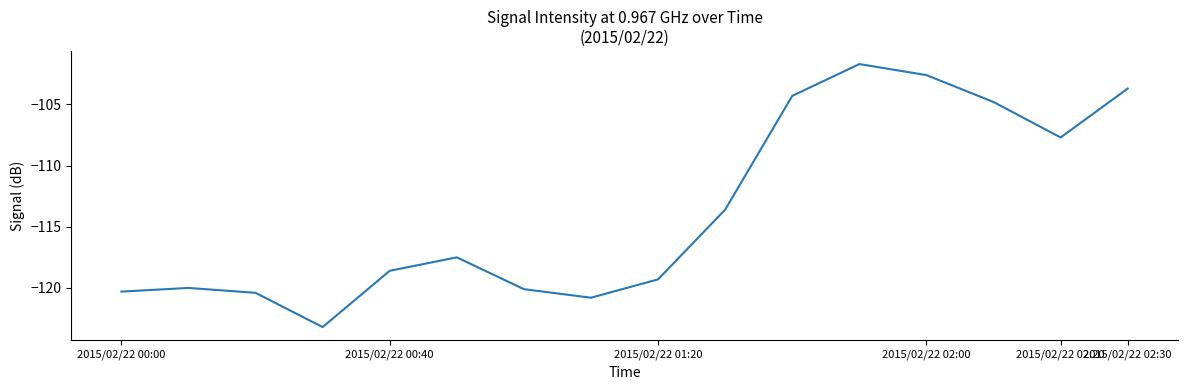

Is this an area chart (filled region under the line)?

No